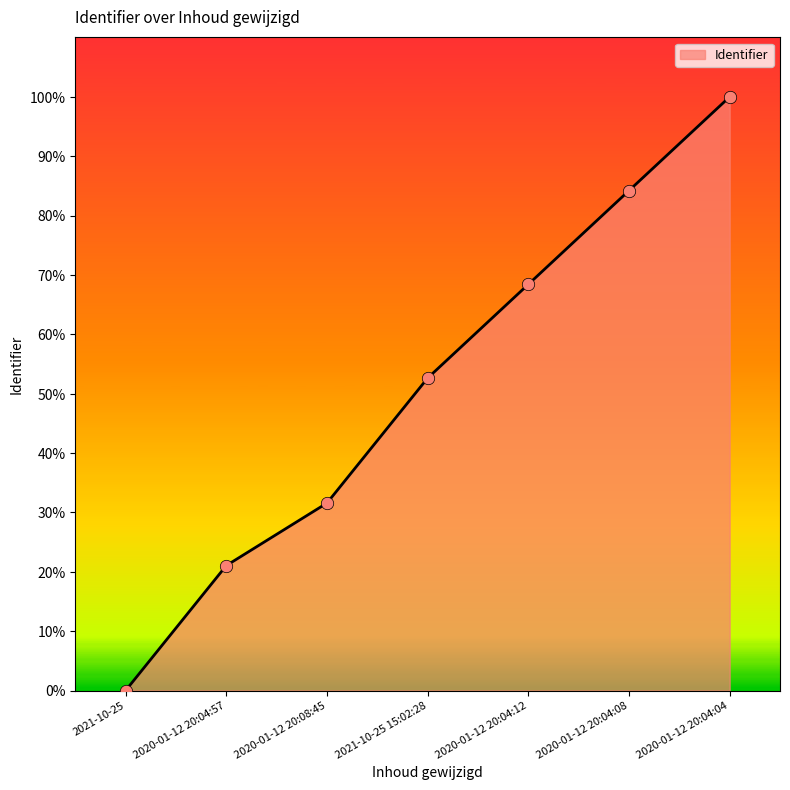

Between 2020-01-12 20:04:57 and 2021-10-25, which is larger?

2020-01-12 20:04:57